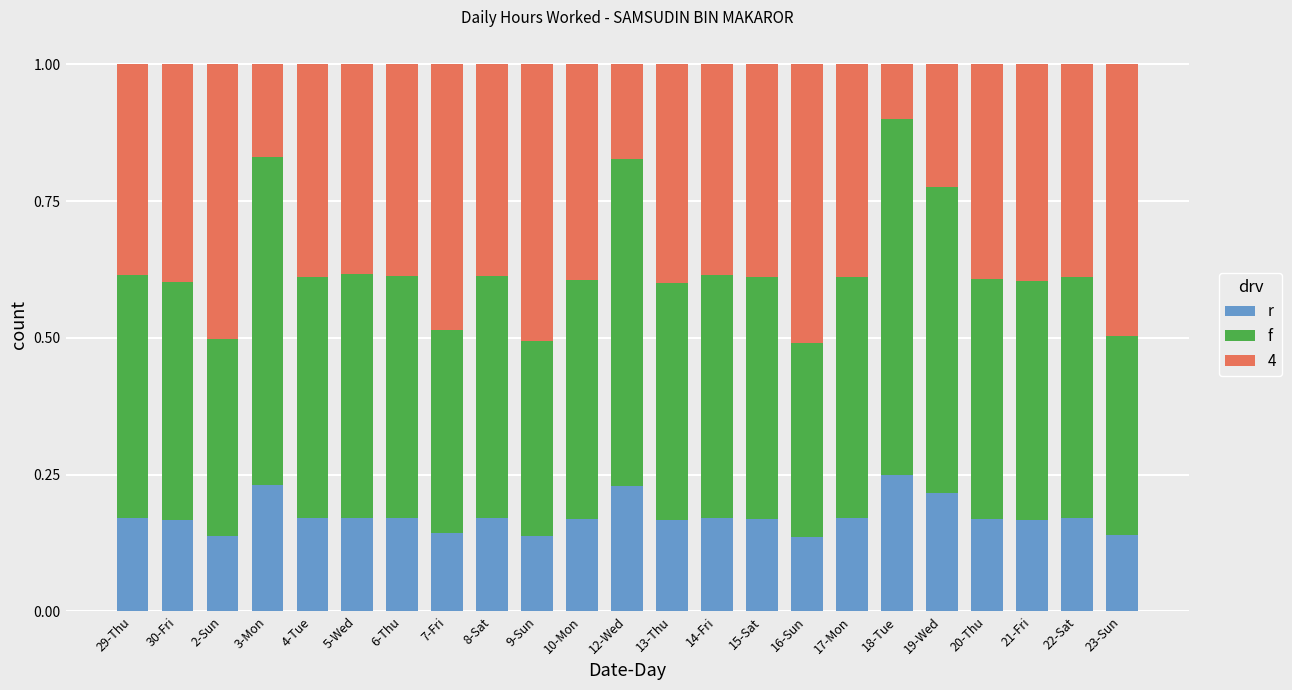

What is the total value across all series at 22-Sat?

1.0